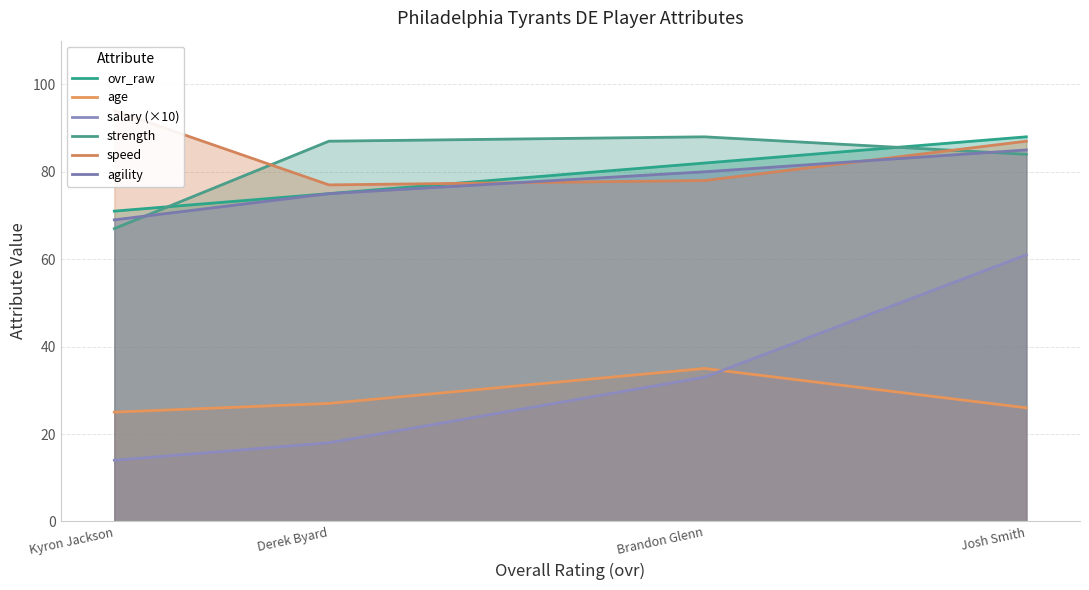

What is the label of the 3rd point from the right?

Derek Byard